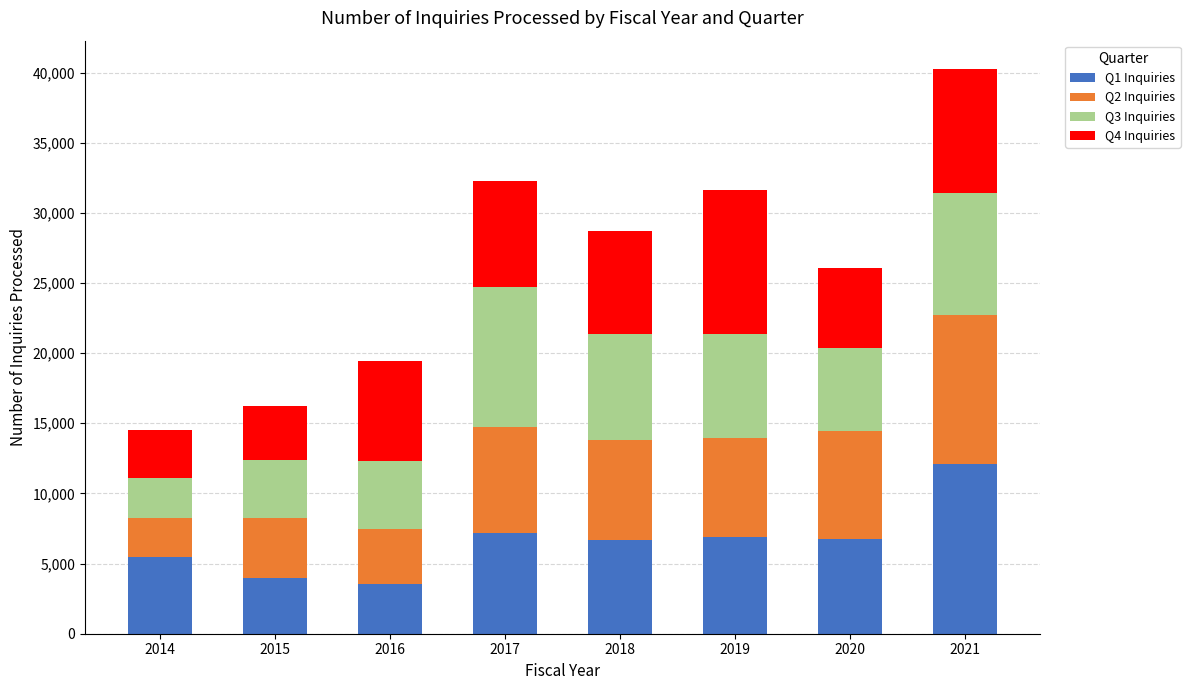

At which category is the sum across all series the highest?

2021